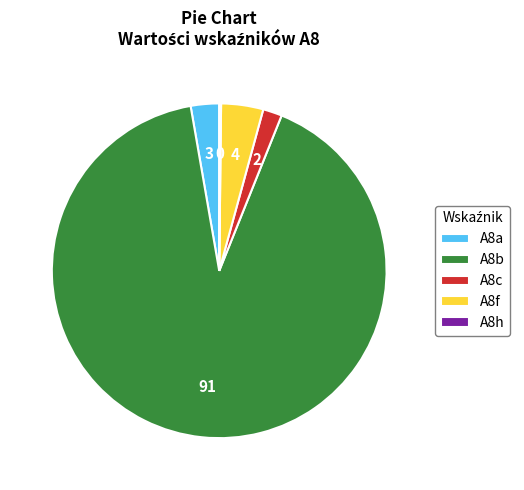

Is the sum of A8f and A8b greater than half?

Yes